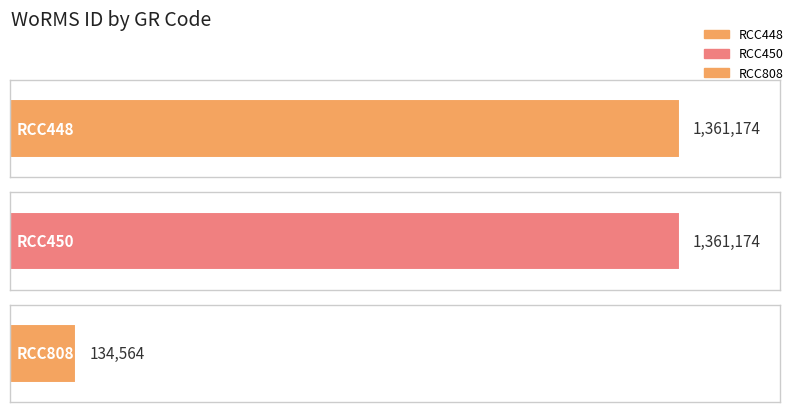

Which has a higher value, RCC448 or RCC808?

RCC448